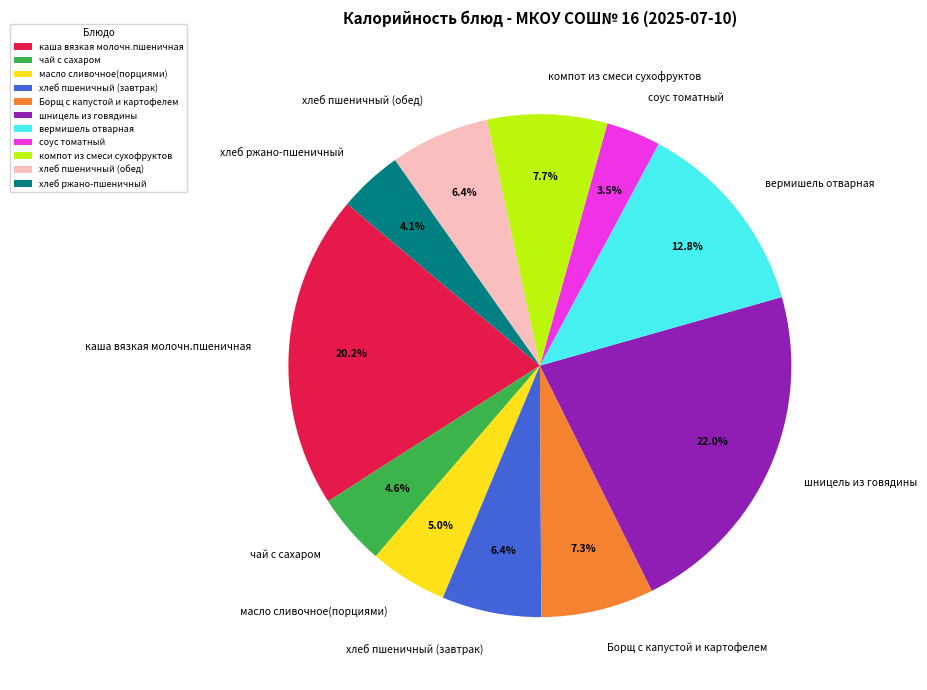

To the nearest percent, what percentage of the pie is шницель из говядины?

22%